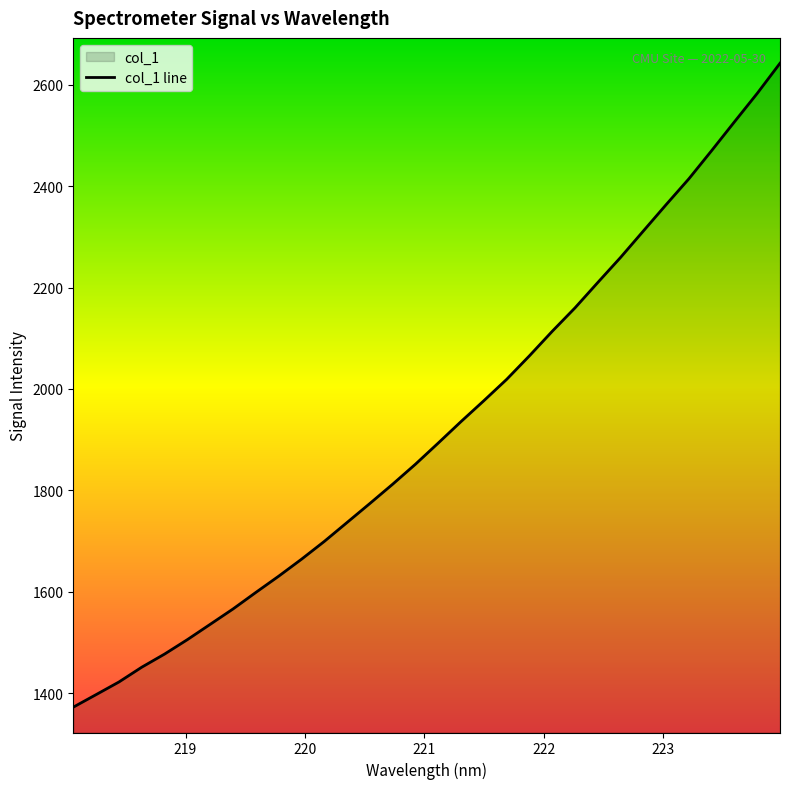

What position from the right is 221.8812?

12